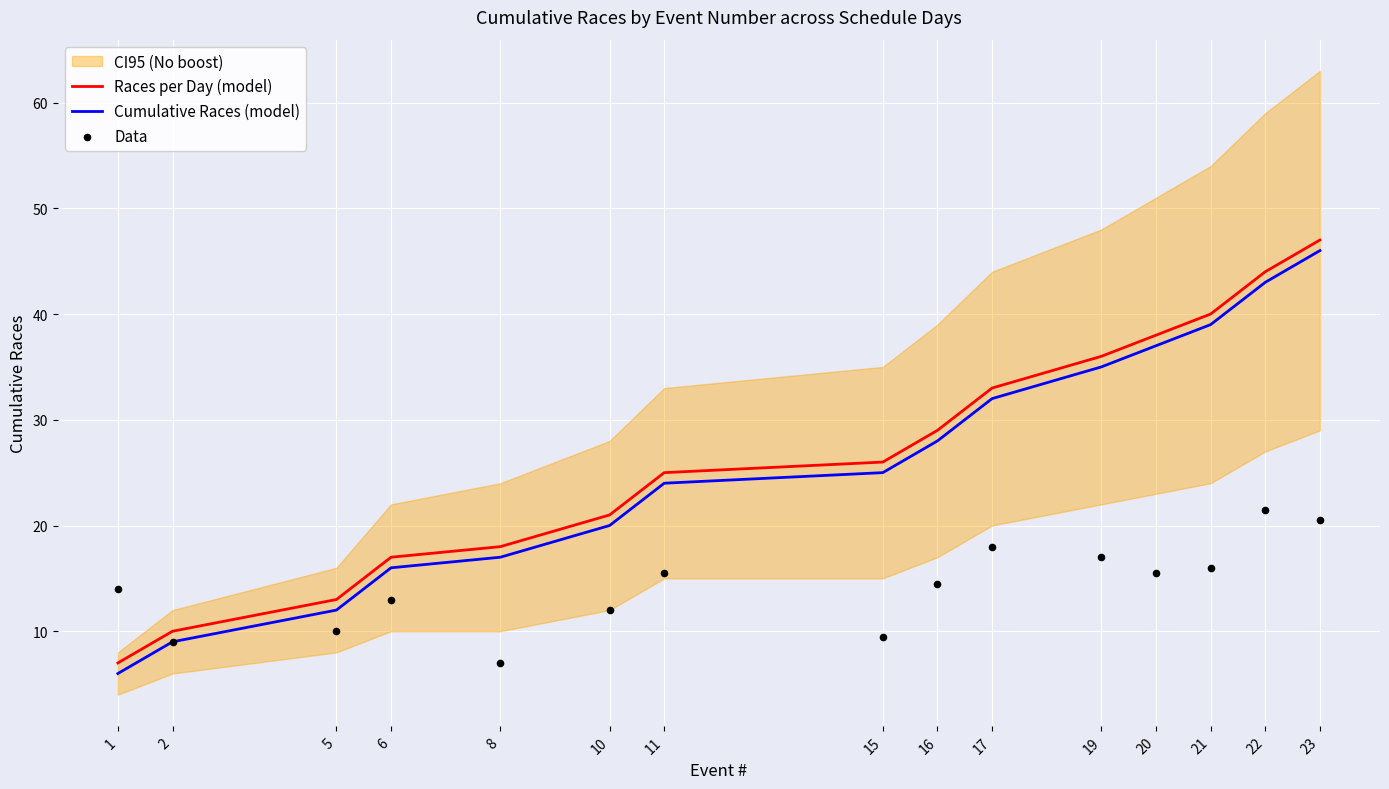

What is the total value across all series at 23?

113.5